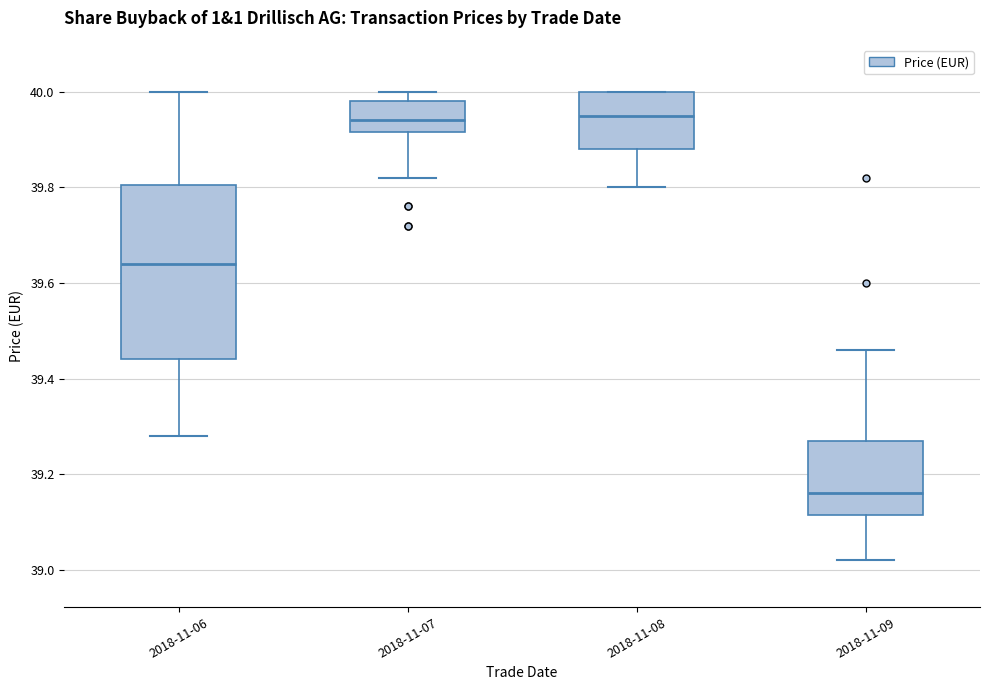

Reading left to right, read every box against the y-axis: the position of its median line, the range the box covers, and the ends of its whiskers. The values are not printed on the chart, so give them approximately, as read against the axis.

2018-11-06: median 39.64, box 39.44 to 39.80, whiskers 39.28 to 40.00
2018-11-07: median 39.94, box 39.92 to 39.98, whiskers 39.82 to 40.00
2018-11-08: median 39.96, box 39.88 to 40.00, whiskers 39.80 to 40.00
2018-11-09: median 39.16, box 39.12 to 39.28, whiskers 39.02 to 39.46